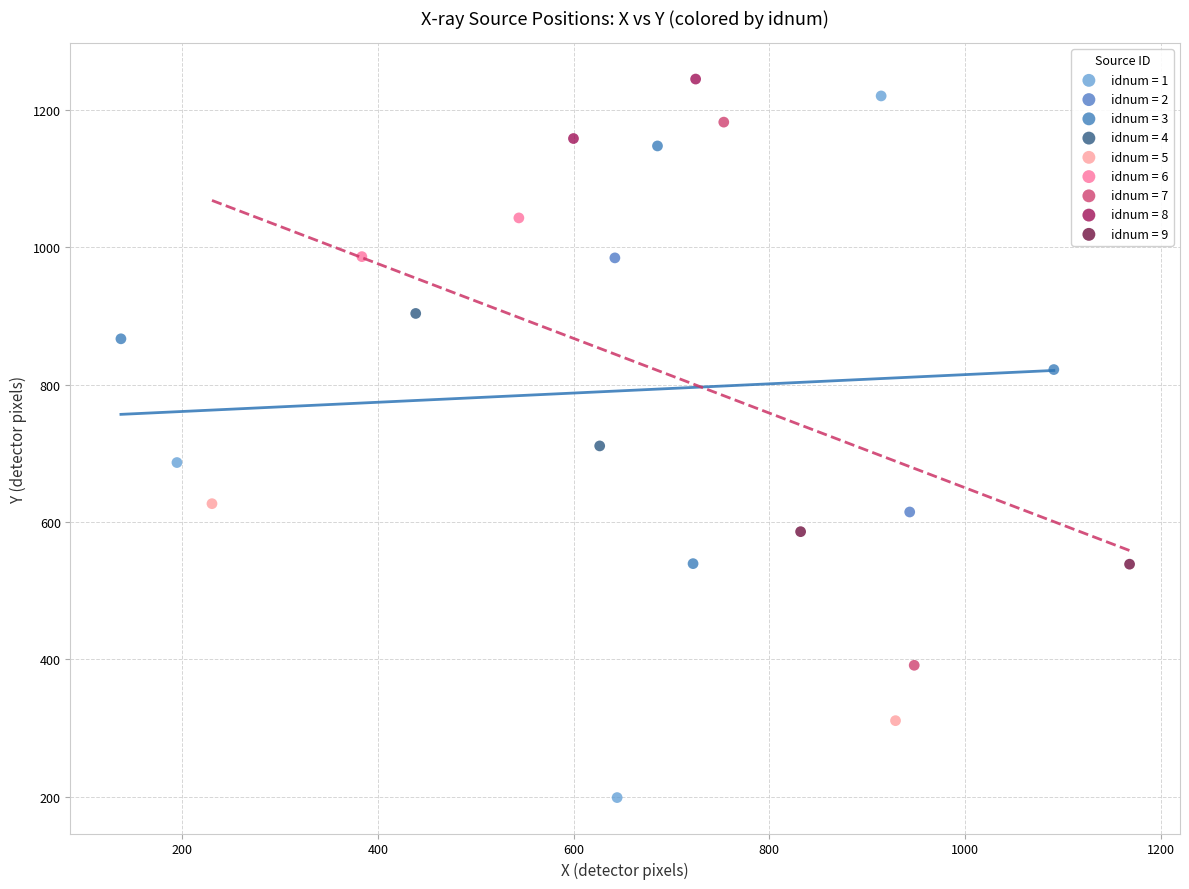

Which series has the widest spread of Y values?

idnum = 1